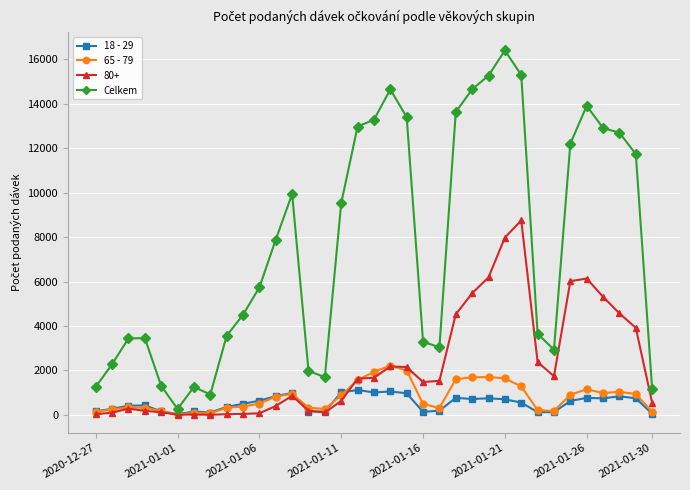

What is the difference between the maximum and minimum values in the Celkem series?

16139